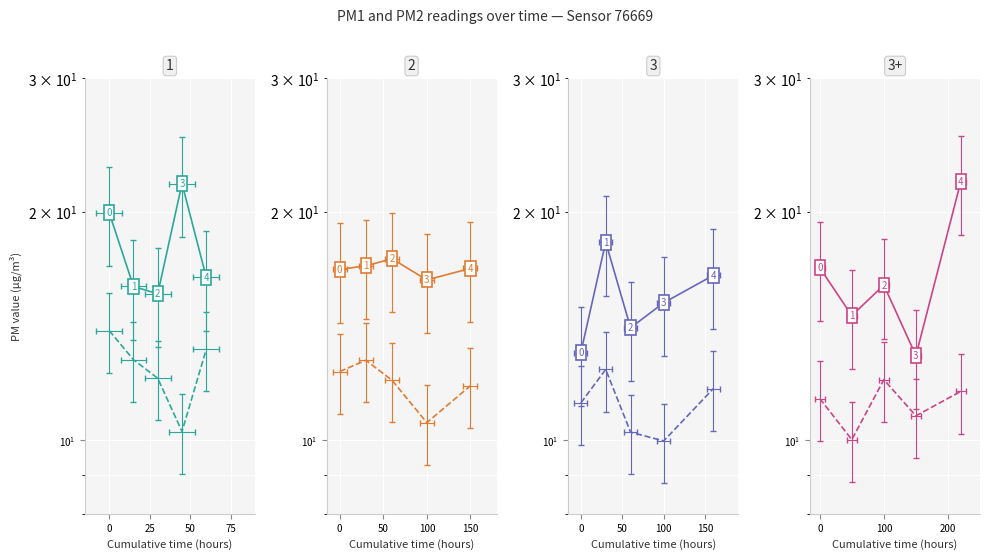

Read the P2 value at 100.

12.0